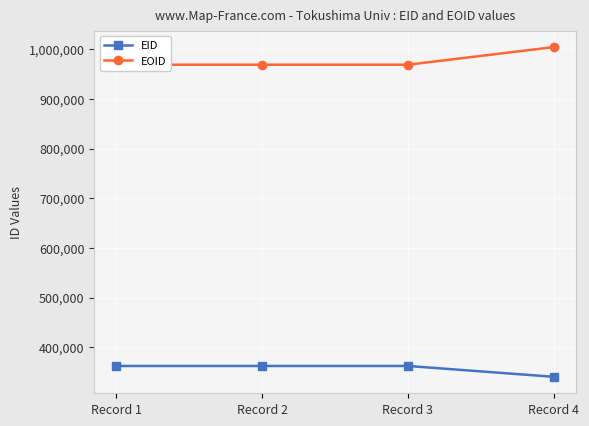

How many data points does each series have?

4